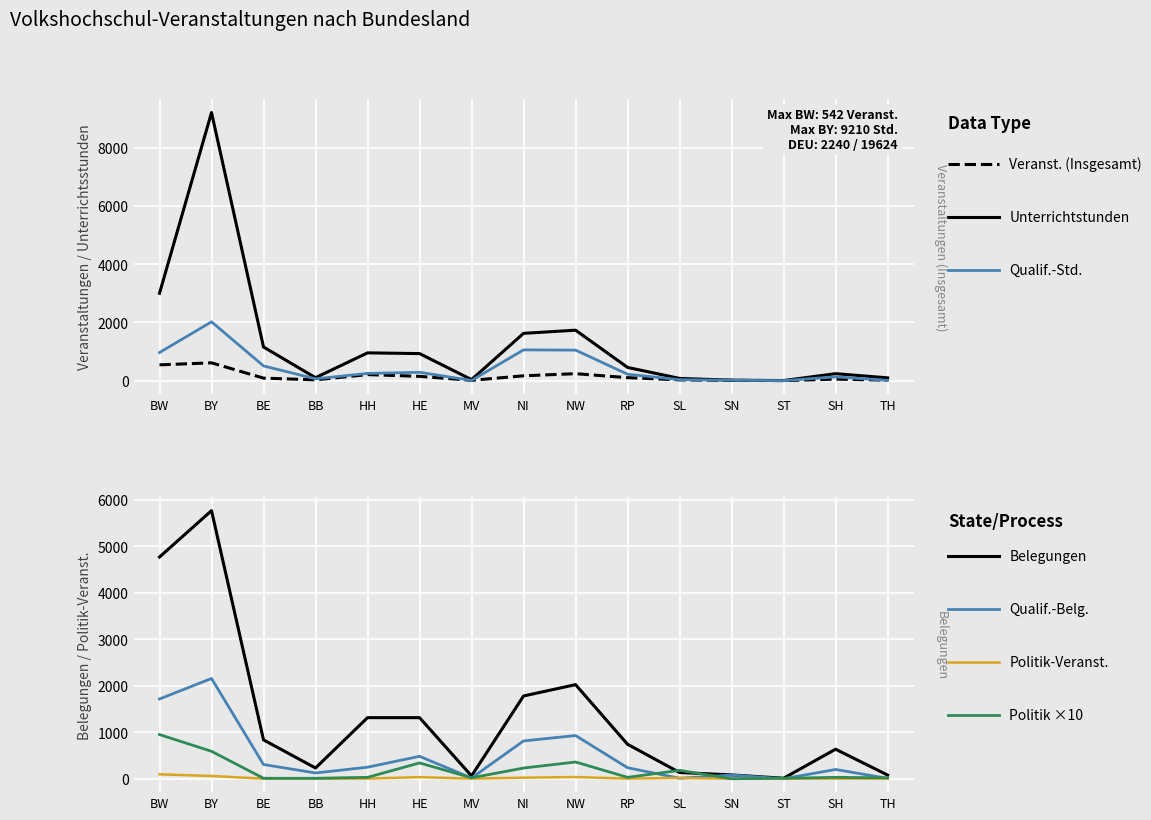

Count the number of categories in the chart.

15